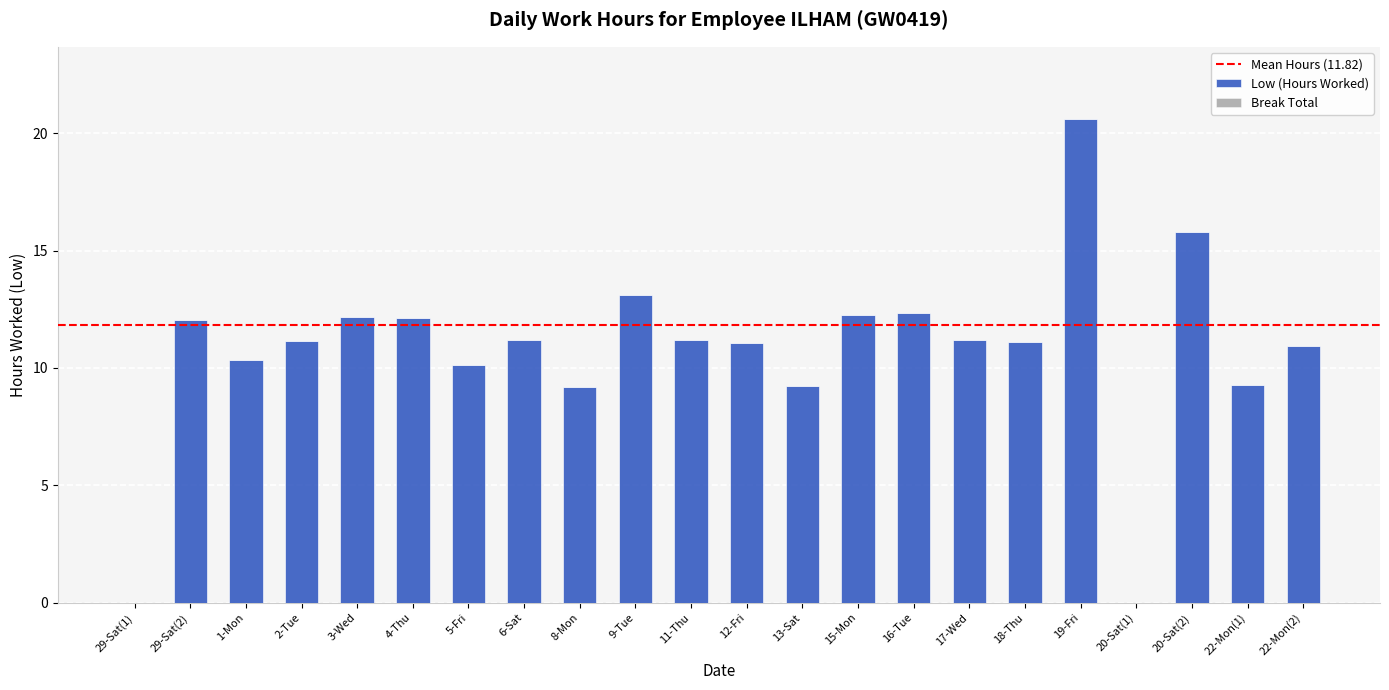

How many data points does each series have?

22